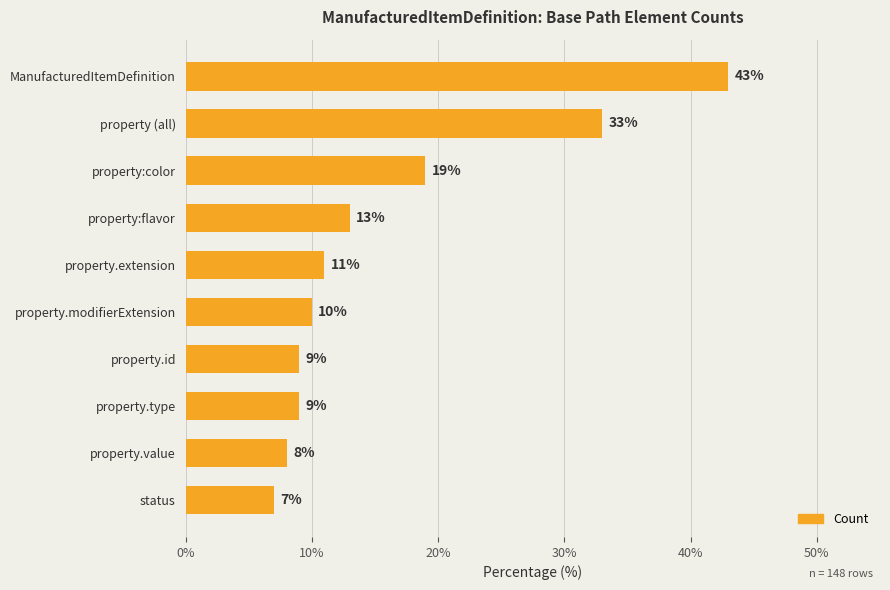

What is the label of the 1st bar from the top?

ManufacturedItemDefinition